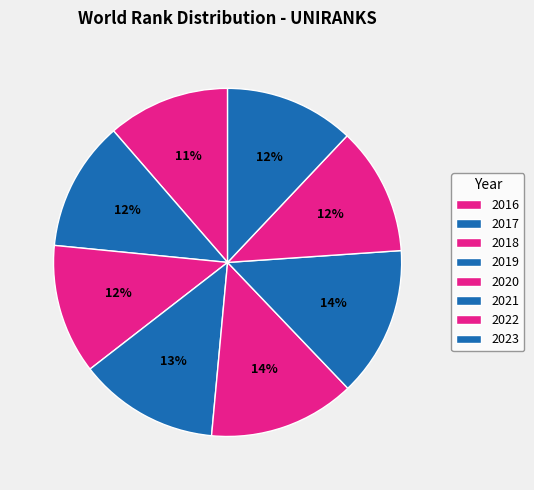

Which has a higher value, 2016 or 2017?

2017